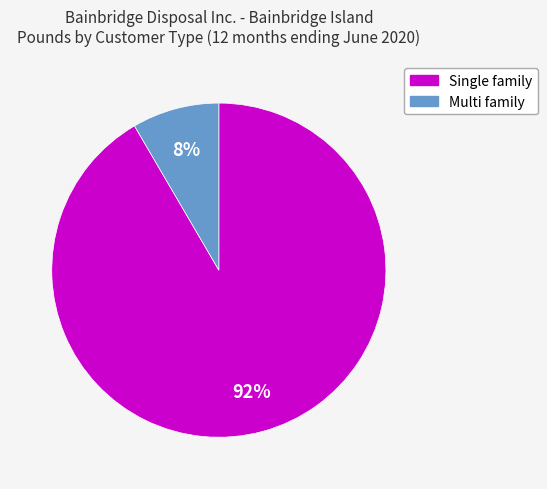

Is Single family the majority of the pie?

Yes